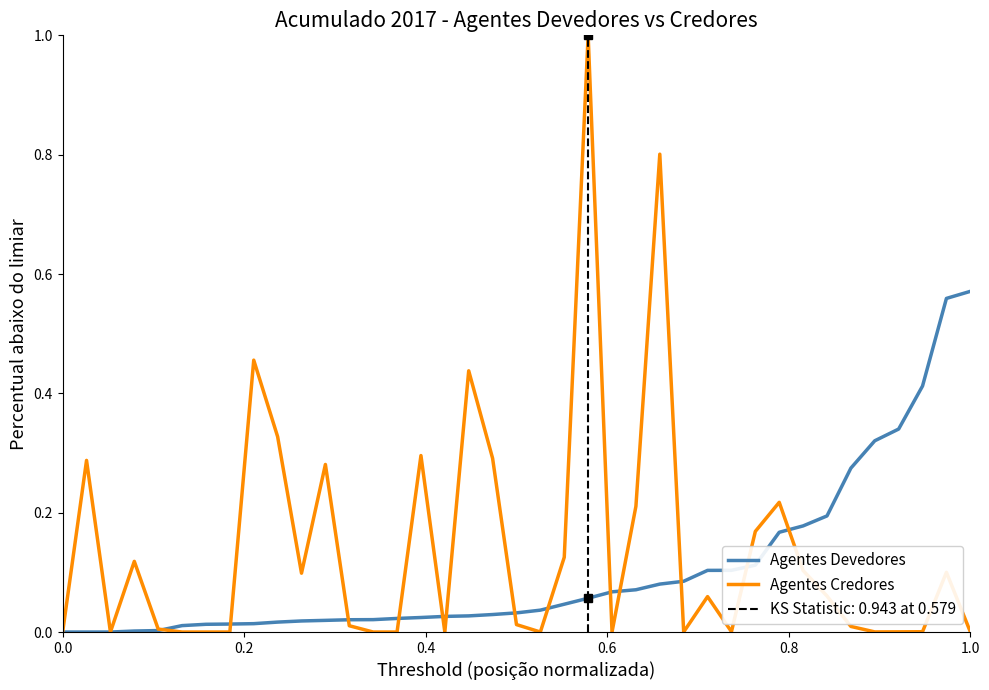

What is the maximum value for Agentes Credores?

1.0